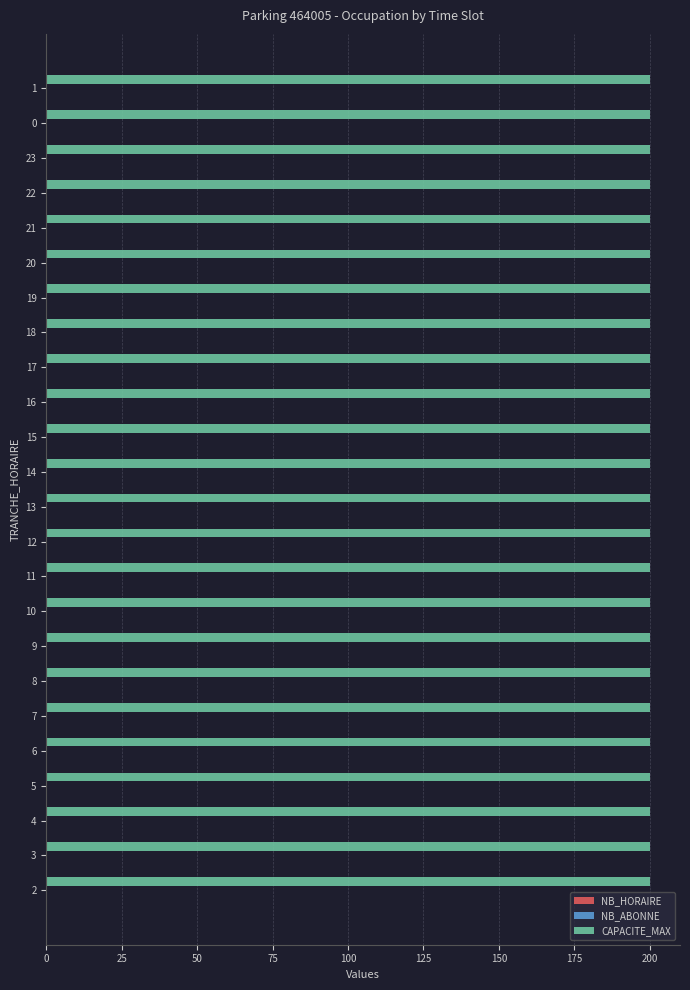

At how many categories does at least one series exceed 179?

24